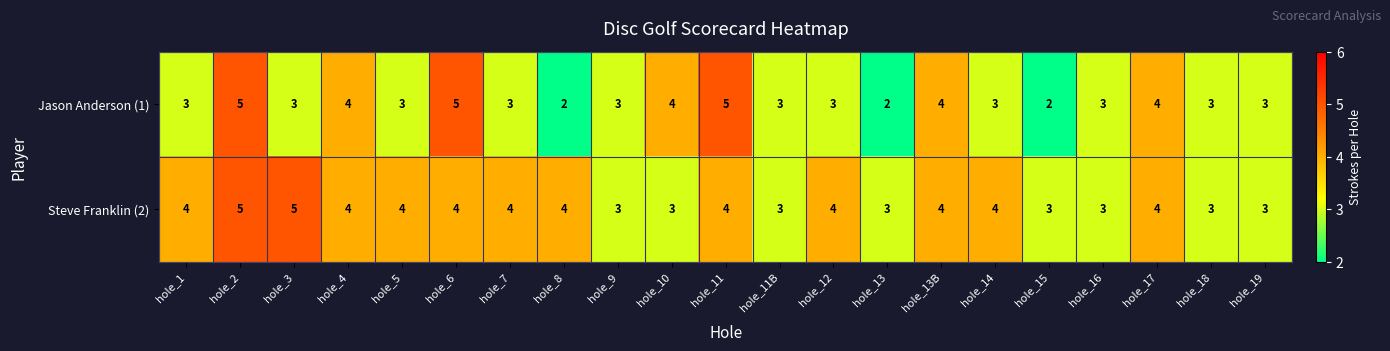

Which series has the widest spread of values?

Jason Anderson (1)